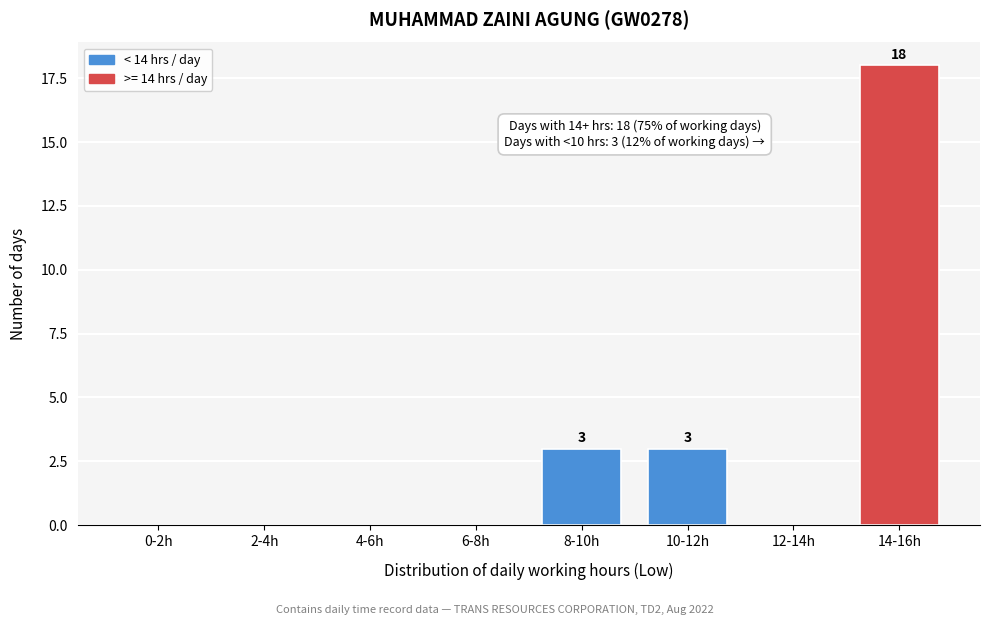

Reading left to right, extract all data points from this chart.

0-2h=0	2-4h=0	4-6h=0	6-8h=0	8-10h=3	10-12h=3	12-14h=0	14-16h=18